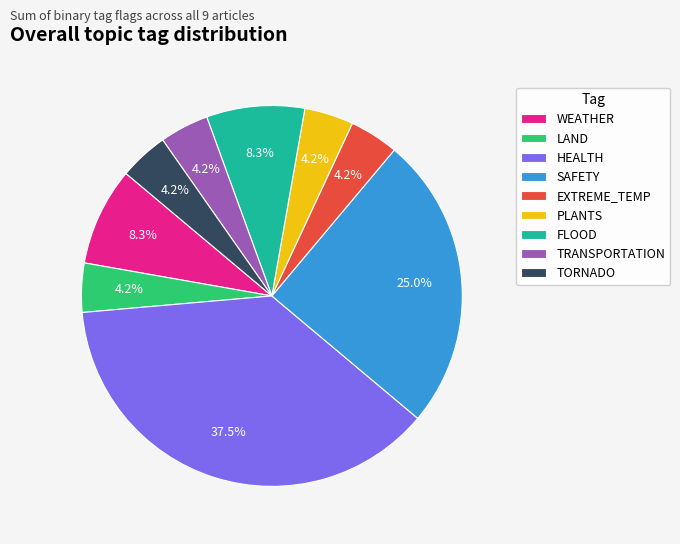

What percentage is NOT represented by EXTREME_TEMP?

95.8%